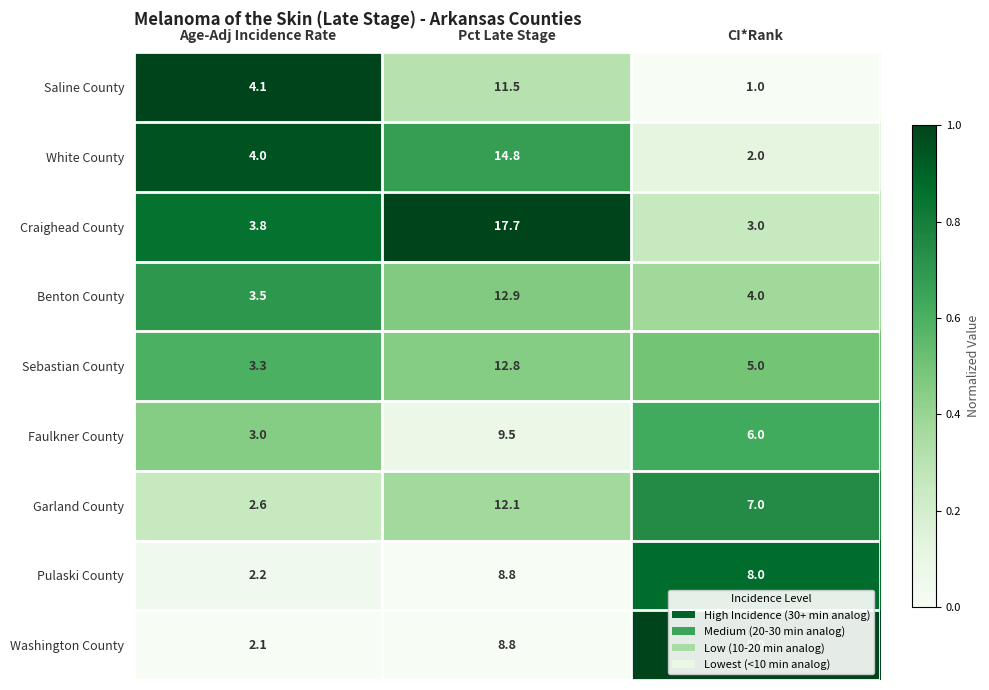

True or false: White County has a value of 6.5 at Age-Adj Incidence Rate.

False